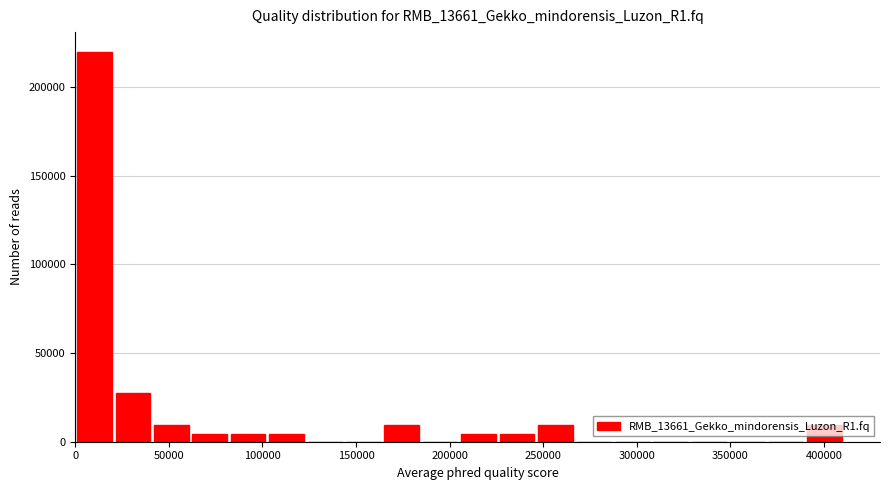

Reading left to right, list every bar in this chart as the range it spans on the x-axis followed by its height. Neither the bar edges nor the heights are printed on the chart, so give them approximately, as read against the axes.

0 to 20000: 220000
20000 to 40000: 30000
40000 to 60000: 10000
60000 to 80000: under 5000
80000 to 105000: under 5000
105000 to 125000: under 5000
125000 to 145000: 0
145000 to 165000: 0
165000 to 185000: 10000
185000 to 205000: 0
205000 to 225000: under 5000
225000 to 245000: under 5000
245000 to 265000: 10000
265000 to 285000: 0
285000 to 310000: 0
310000 to 330000: 0
330000 to 350000: 0
350000 to 370000: 0
370000 to 390000: 0
390000 to 410000: 10000